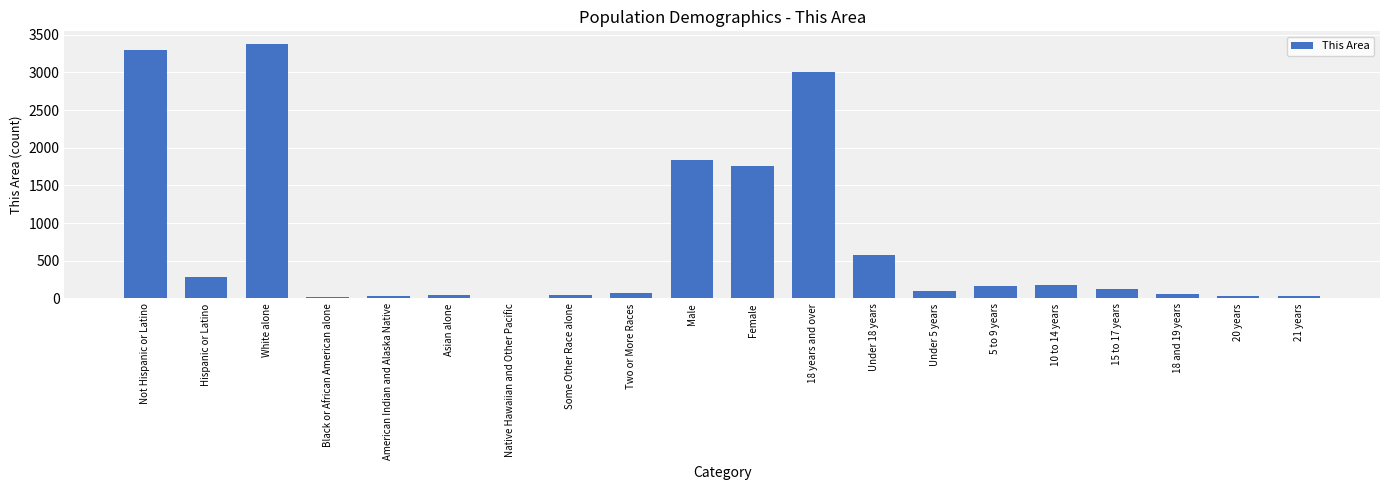

Which category has the highest value across all series?

White alone